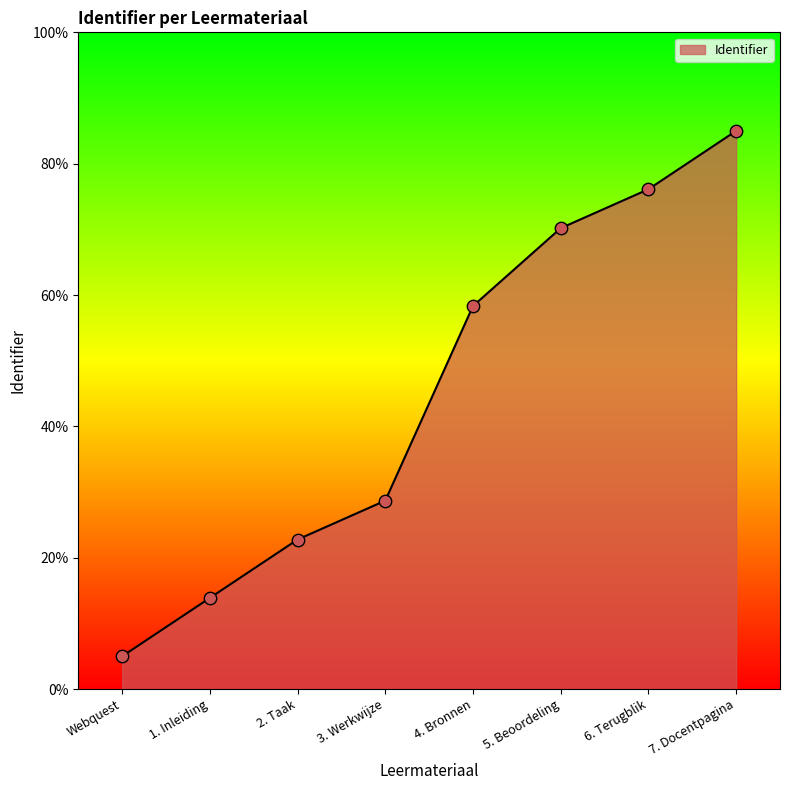

Between 7. Docentpagina and 3. Werkwijze, which is larger?

7. Docentpagina